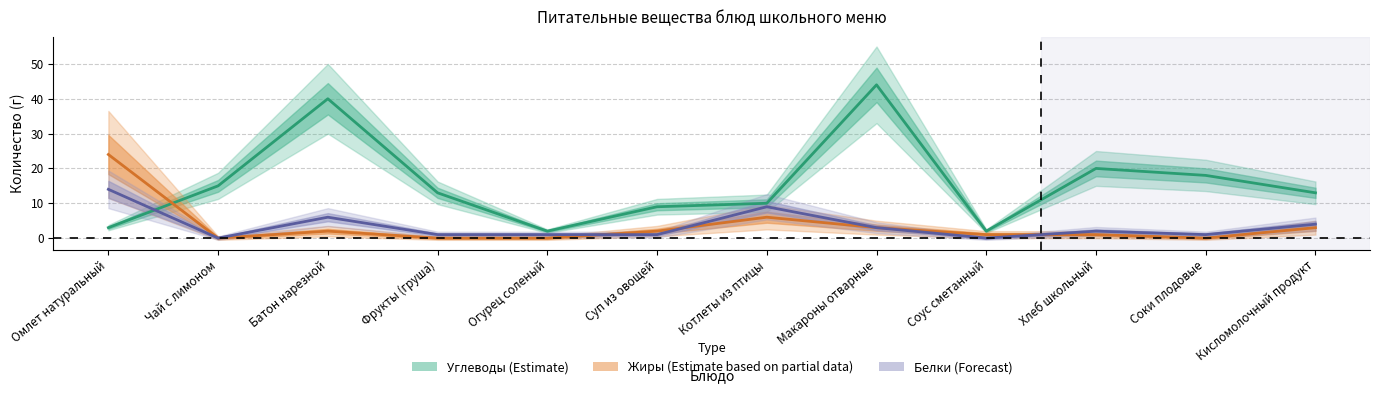

What is the label of the 8th point from the left?

Макароны отварные